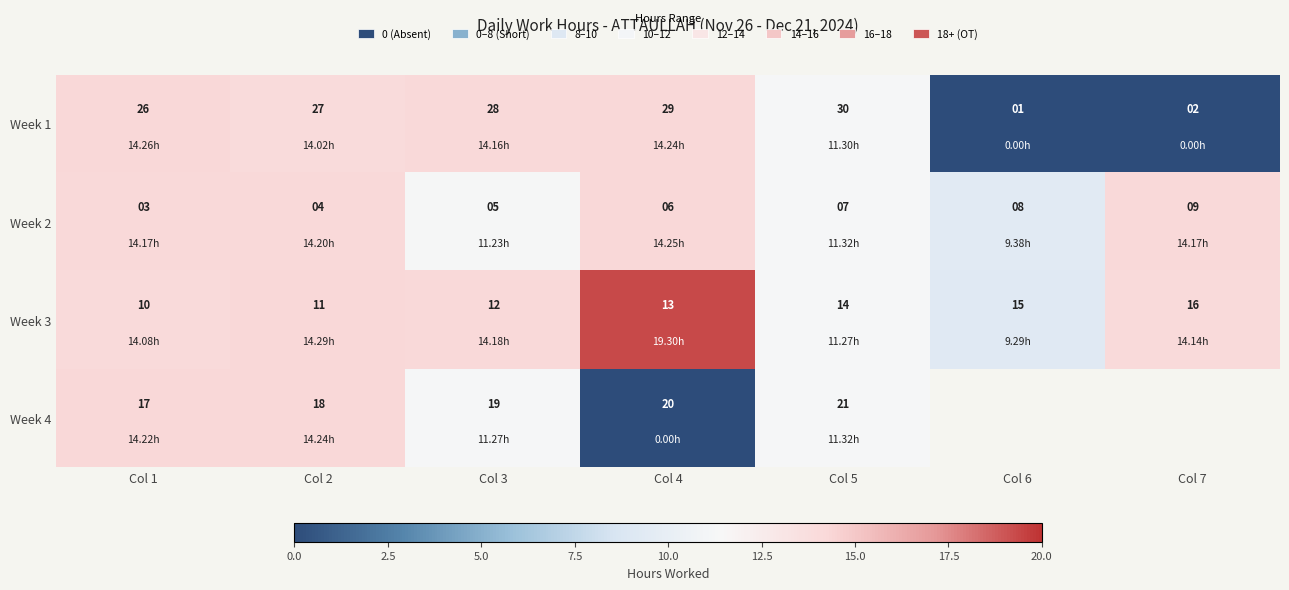

Which series has the widest spread of values?

Week 1